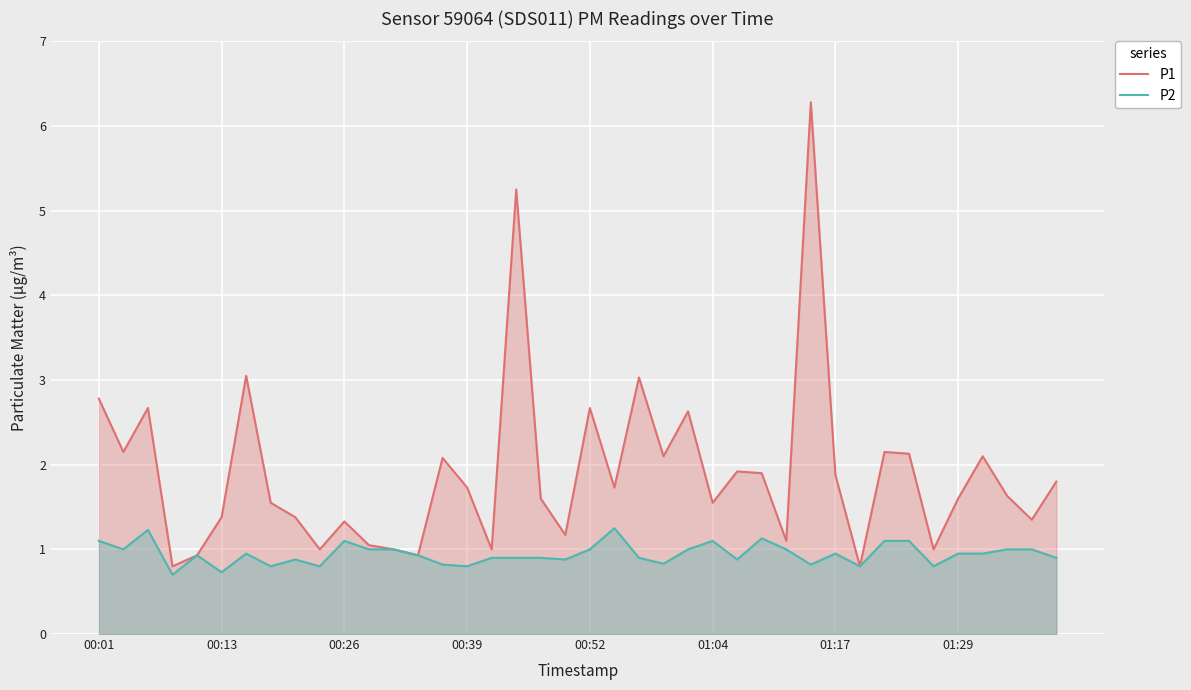

How many lines are shown in the chart?

2